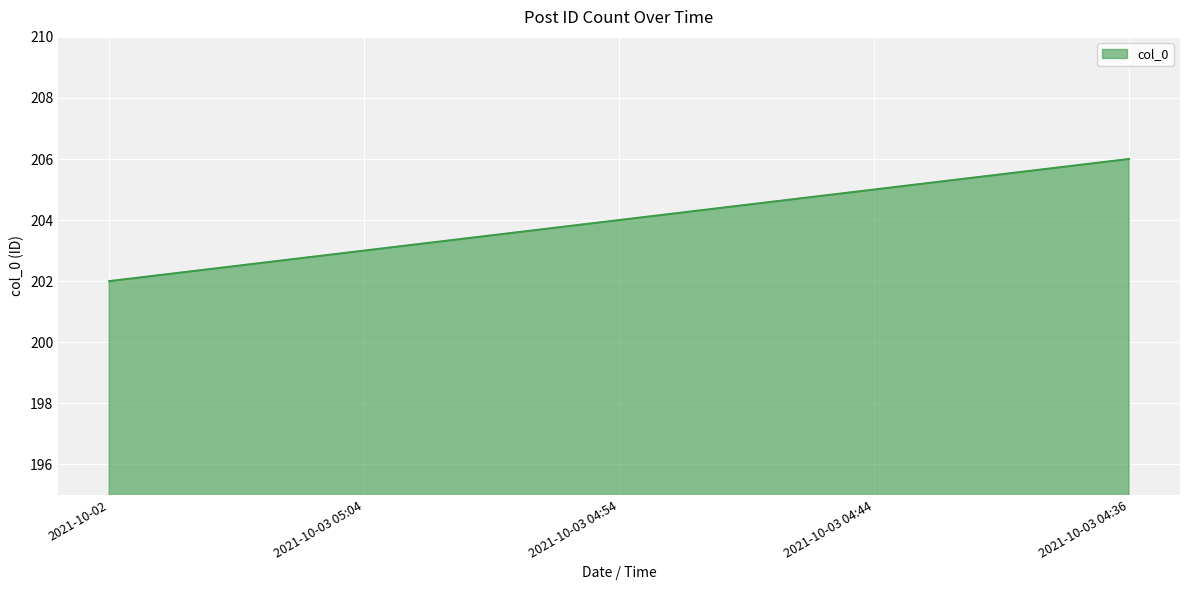

Which has a higher value, 2021-10-03 04:54 or 2021-10-03 04:44?

2021-10-03 04:44